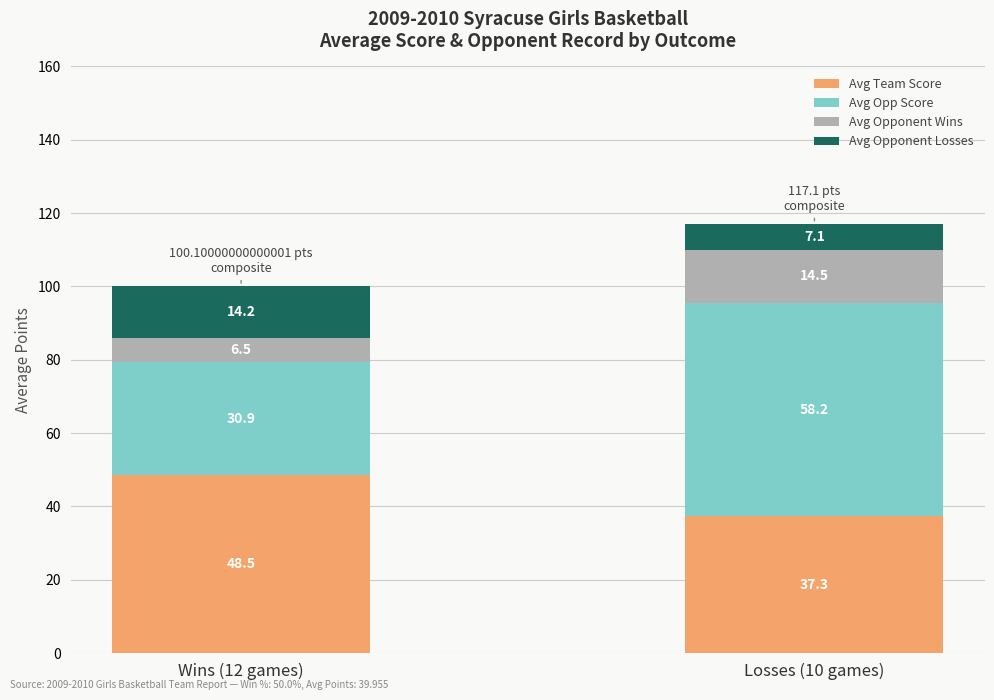

List the labels in order of Avg Team Score value, largest first.

Wins (12 games), Losses (10 games)